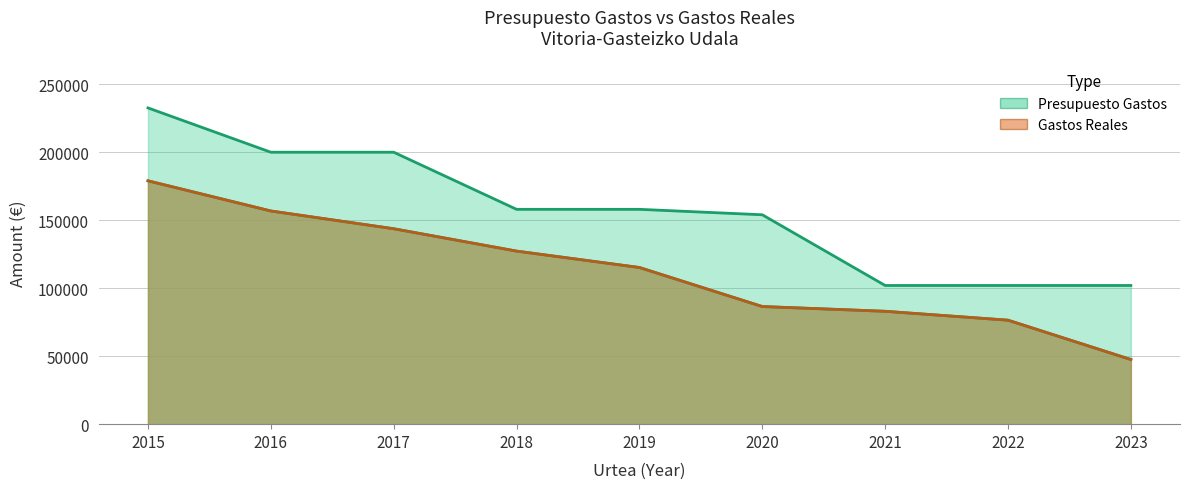

How many Presupuesto Gastos values are between 102000 and 200000?

8